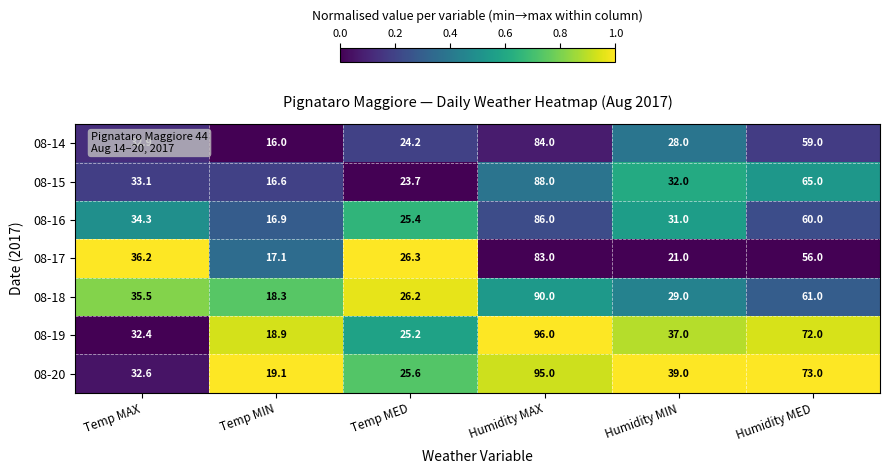

How many values in the 08-19 series are below 37?

3